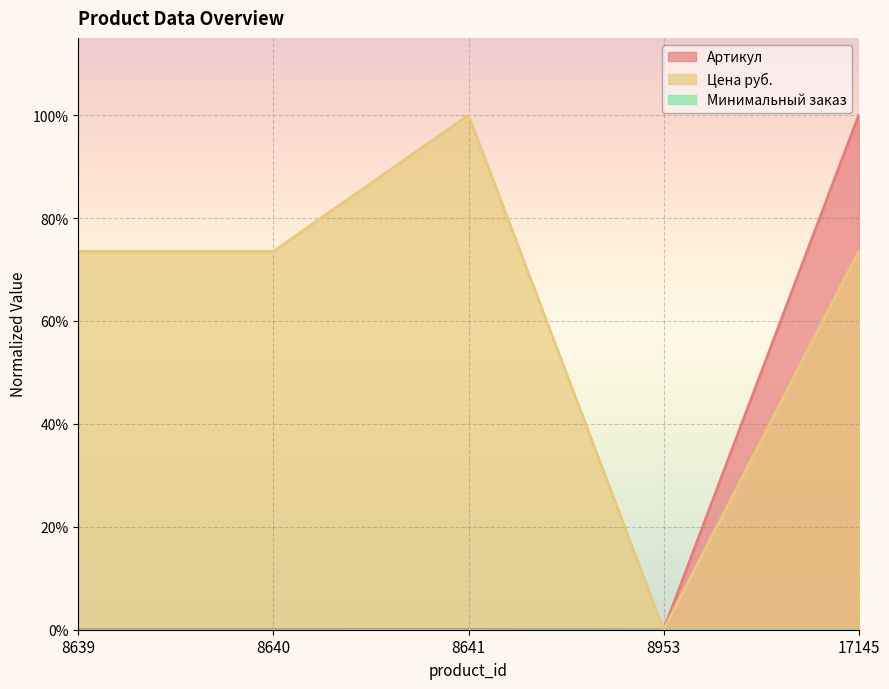

At which label is Артикул closest to 0?

8953